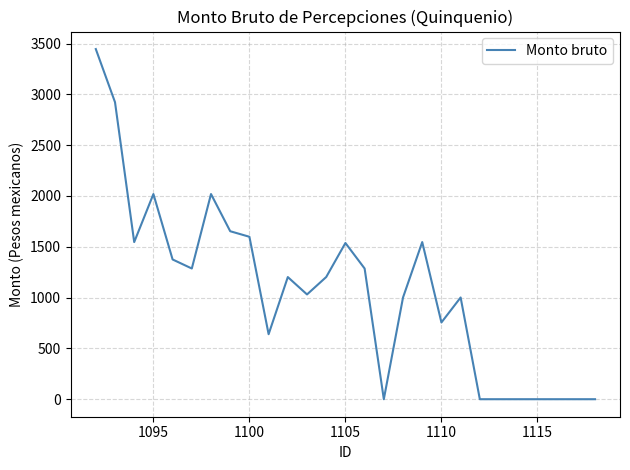

What is the difference between the maximum and minimum values?

3445.8